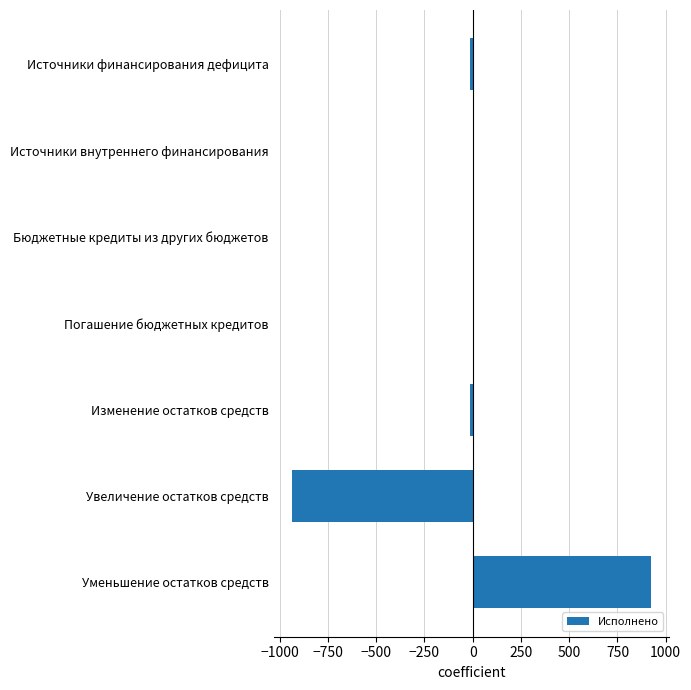

The chart shows a value of 1326.2 at Уменьшение остатков средств. True or false?

False